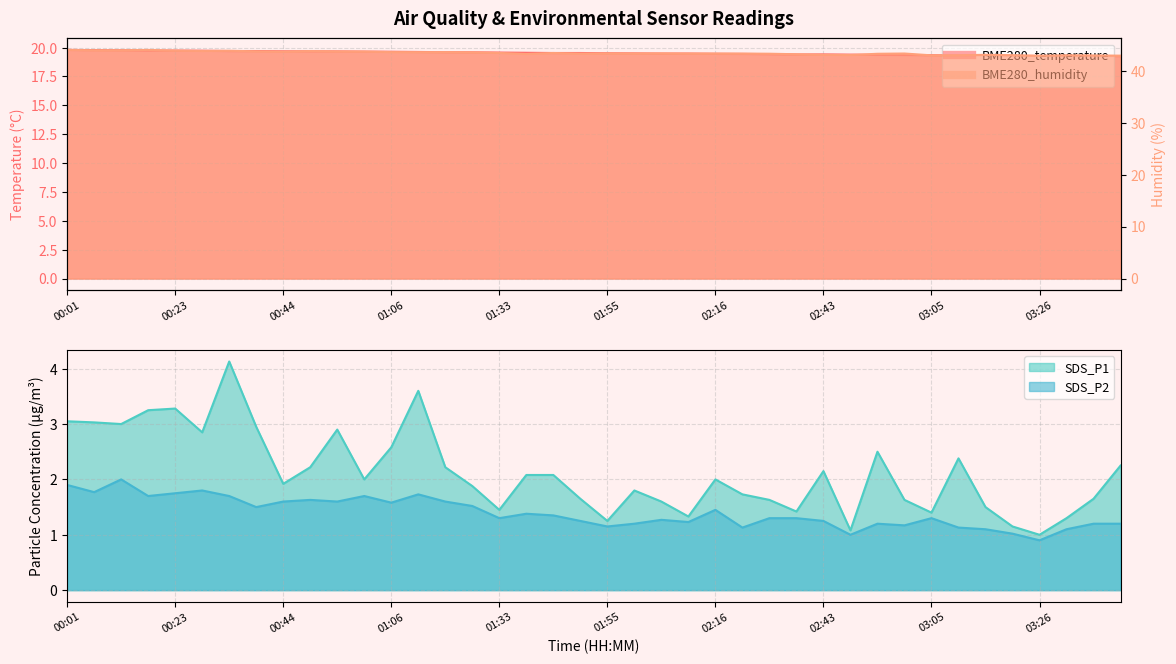

What is the greatest value displayed?

44.0